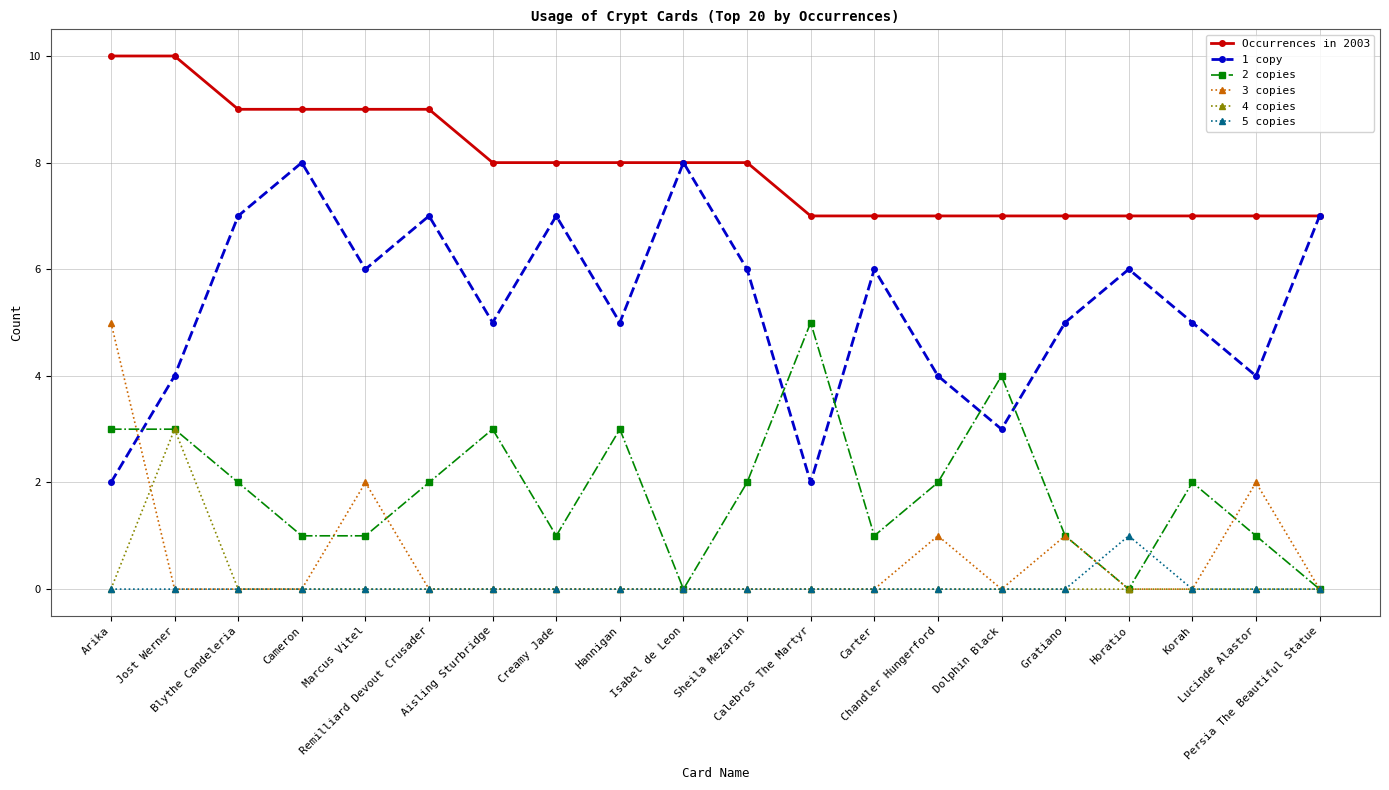

Reading left to right, extract all data points from this chart.

Occurrences in 2003: 10	10	9	9	9	9	8	8	8	8	8	7	7	7	7	7	7	7	7	7
1 copy: 2	4	7	8	6	7	5	7	5	8	6	2	6	4	3	5	6	5	4	7
2 copies: 3	3	2	1	1	2	3	1	3	0	2	5	1	2	4	1	0	2	1	0
3 copies: 5	0	0	0	2	0	0	0	0	0	0	0	0	1	0	1	0	0	2	0
4 copies: 0	3	0	0	0	0	0	0	0	0	0	0	0	0	0	0	0	0	0	0
5 copies: 0	0	0	0	0	0	0	0	0	0	0	0	0	0	0	0	1	0	0	0